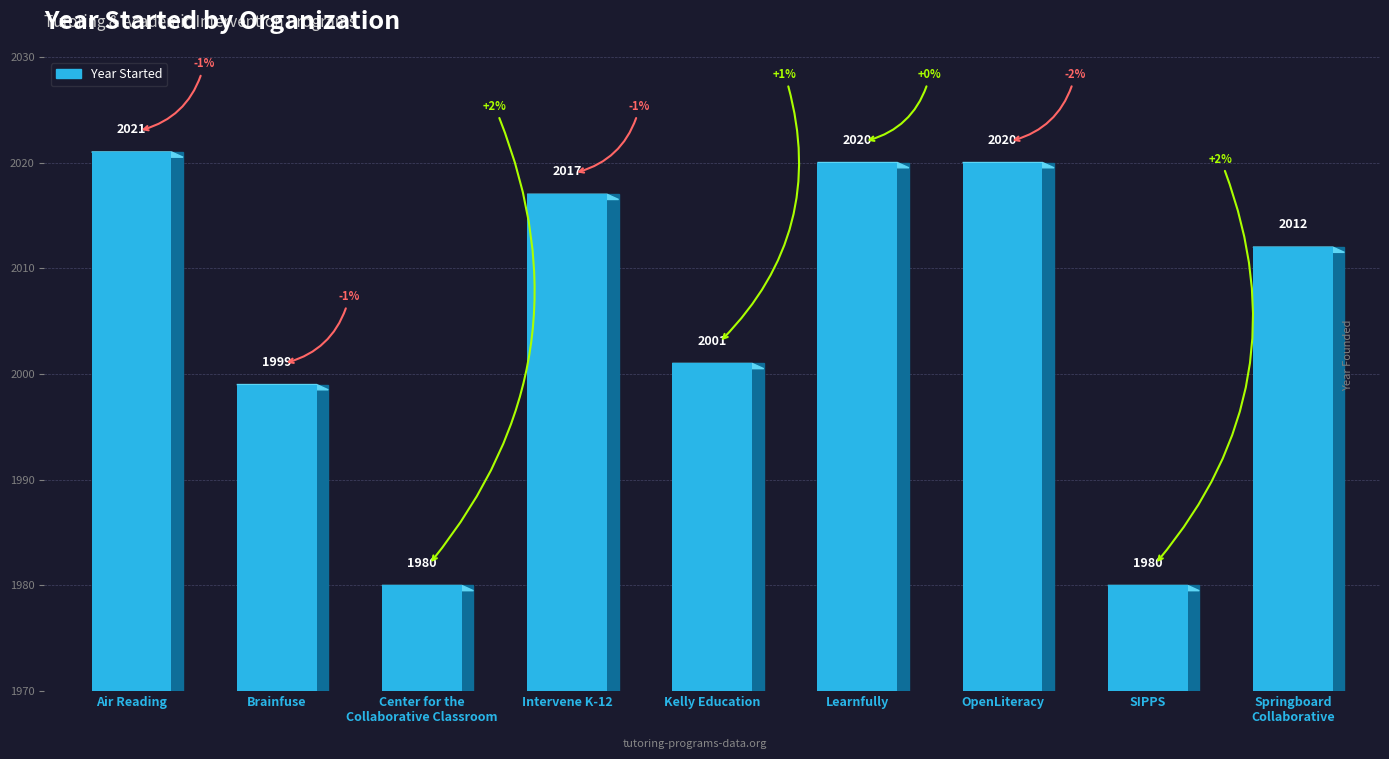

Approximately how many times larger is the value at Learnfully compared to OpenLiteracy?

1.0